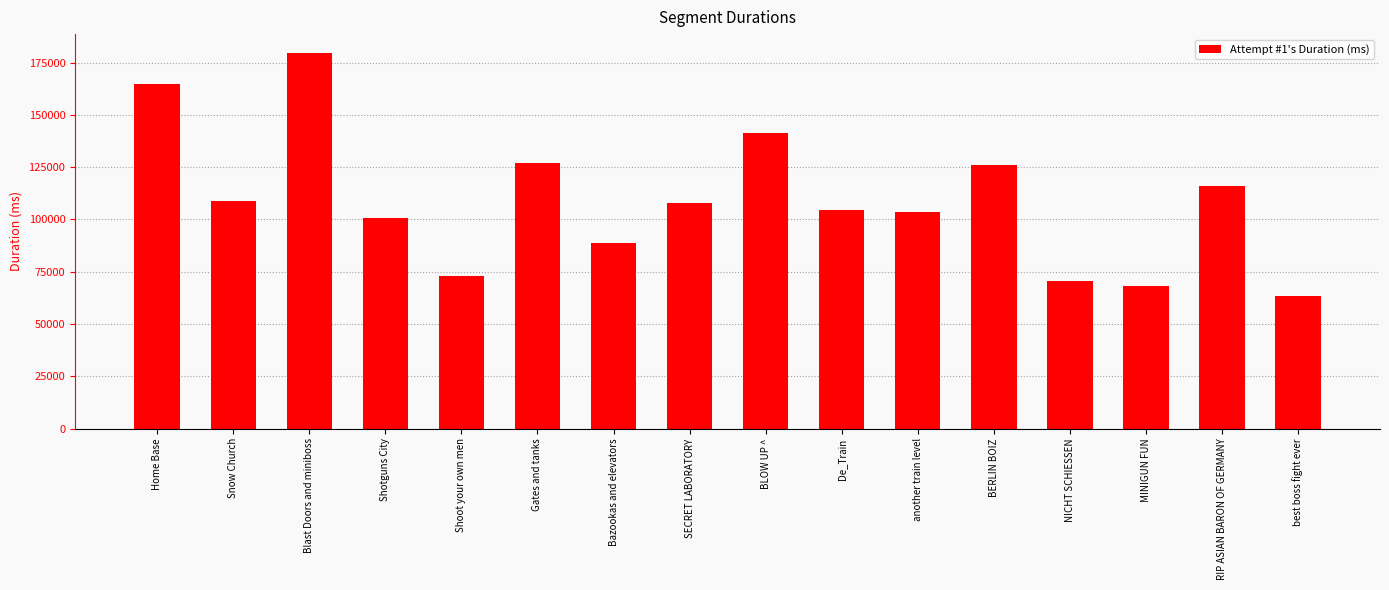

How many data points are less than 107892?

8